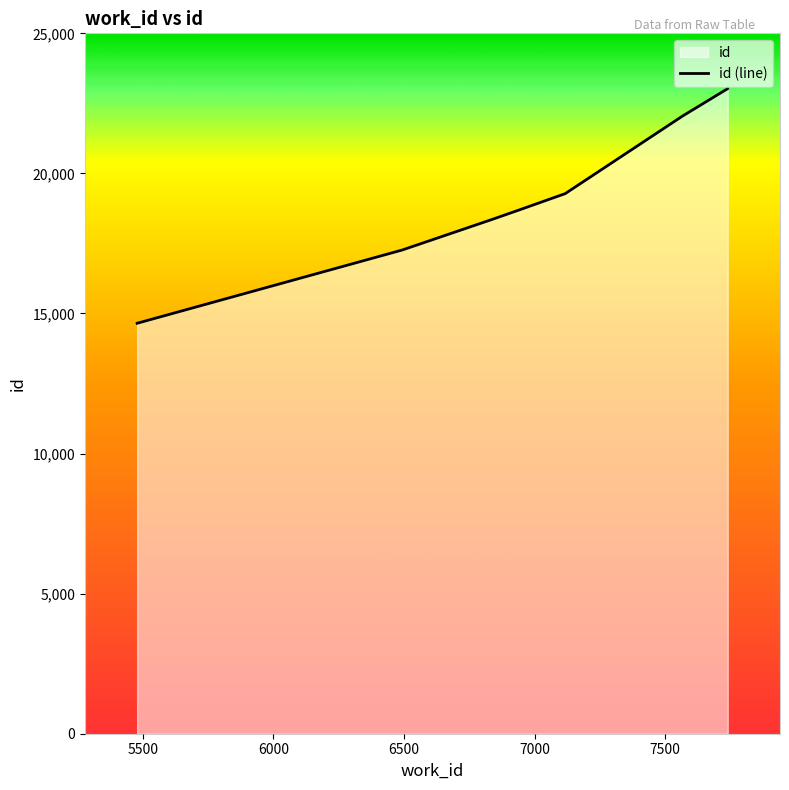

Reading left to right, what are all the values shown in this chart?

14651	17265	18353	18689	19278	22047	23021	23022	23027	23028